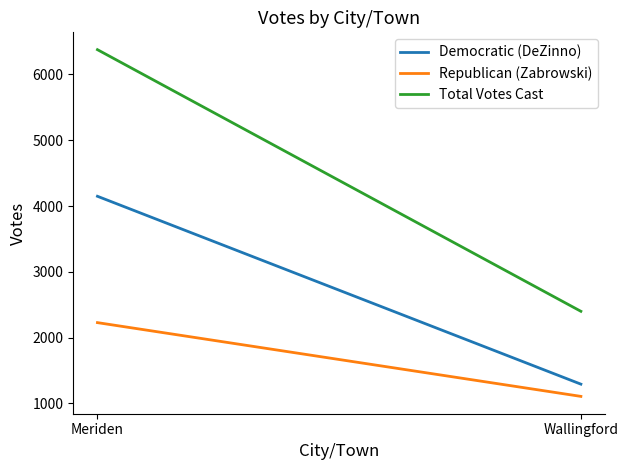

Count the Total Votes Cast values in the range 2400 to 6376.

2